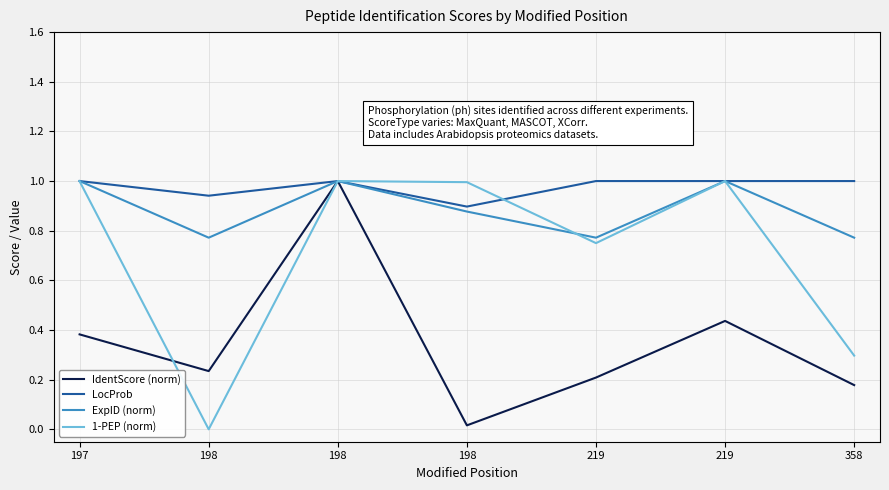

What are all the series names shown in the legend?

IdentScore (norm), LocProb, ExpID (norm), 1-PEP (norm)